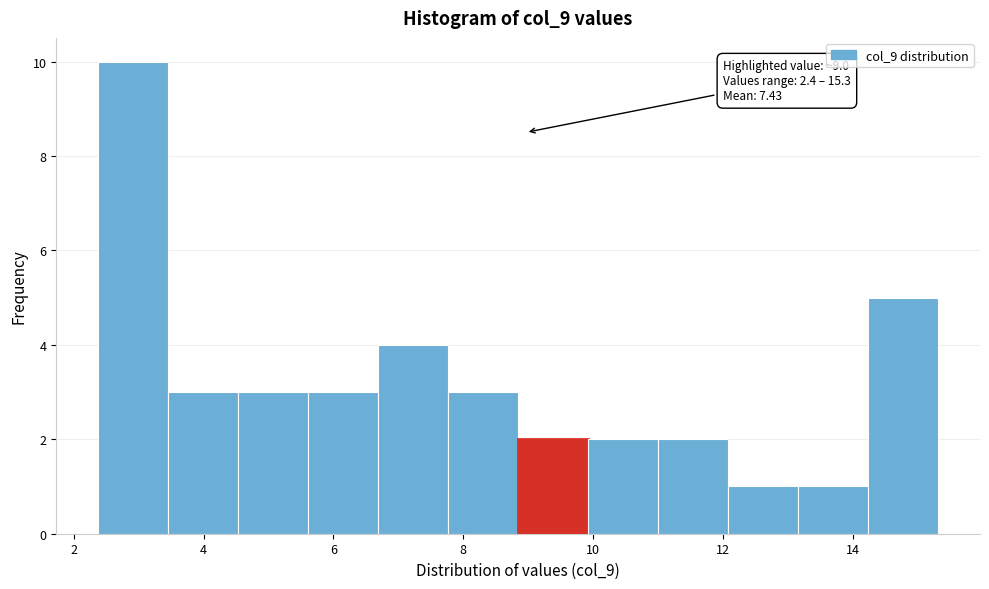

Which range on the x-axis has the tallest bar?

2.4 to 3.4